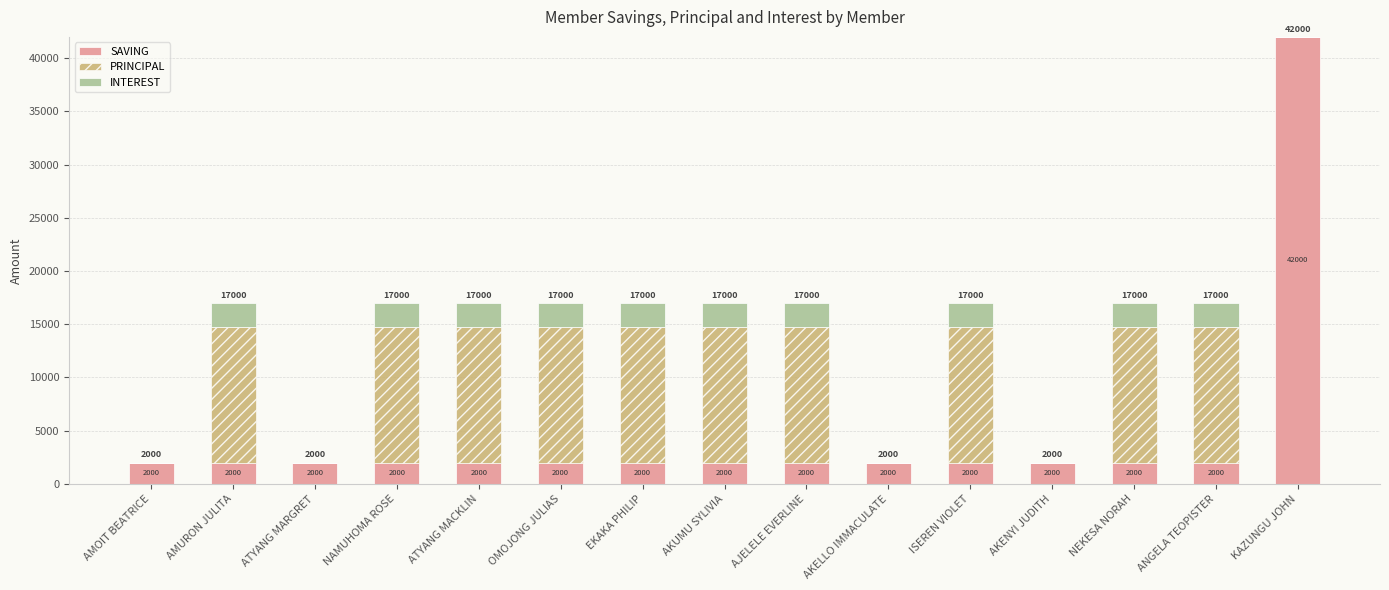

How many categories are shown in the chart?

15